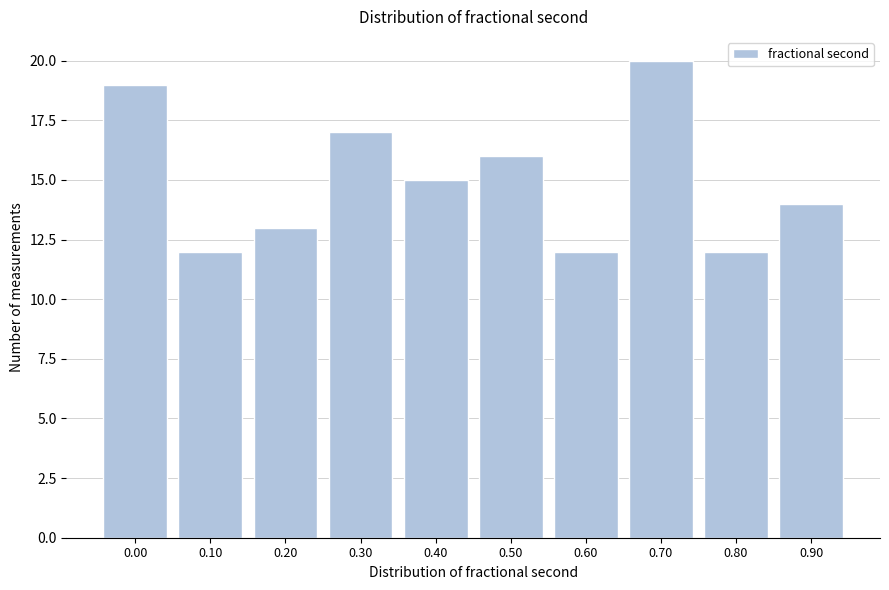

Reading left to right, what are all the values shown in this chart?

19	12	13	17	15	16	12	20	12	14